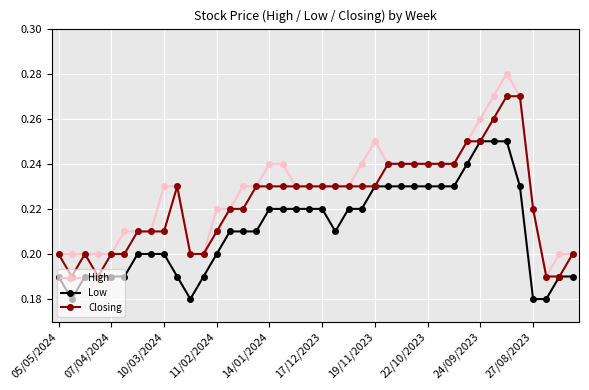

At how many categories does at least one series exceed 0?

40